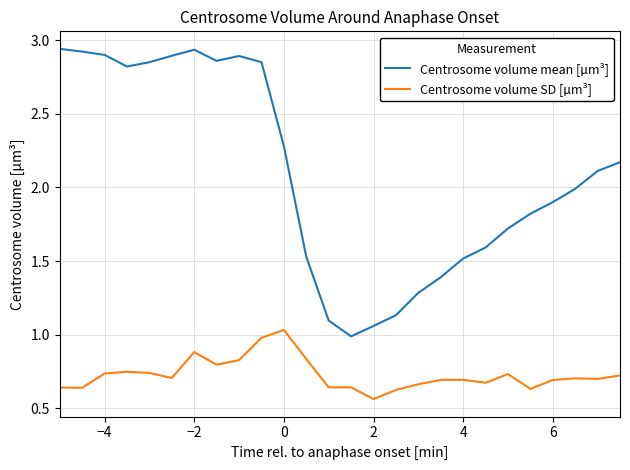

Which series has the largest total across all categories?

Centrosome volume mean [µm³]